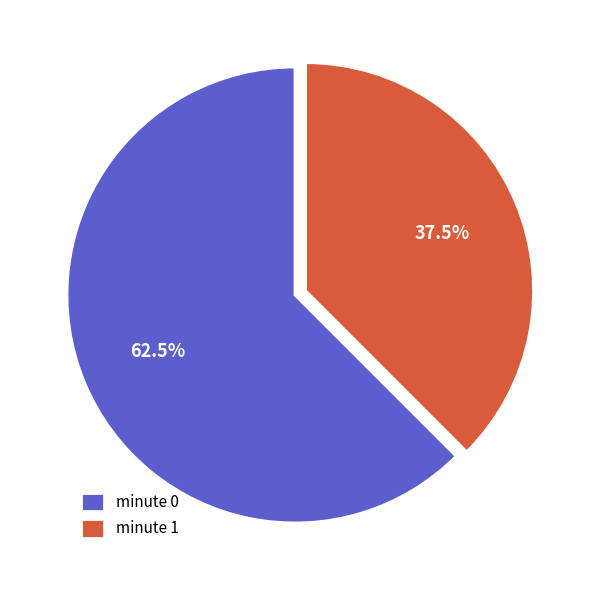

Which slice represents more than half of the pie?

minute 0